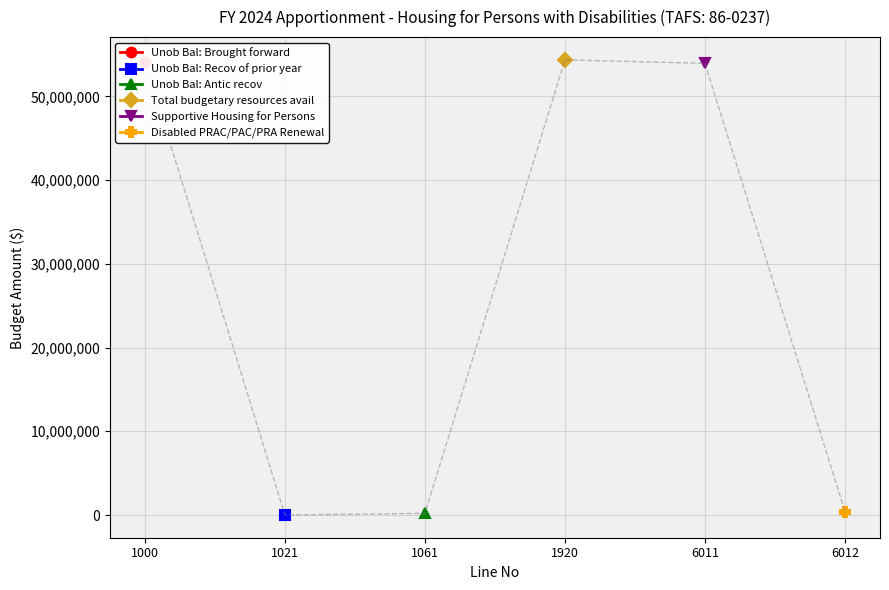

True or false: Unob Bal: Brought forward and Unob Bal: Antic recov intersect in this chart.

False